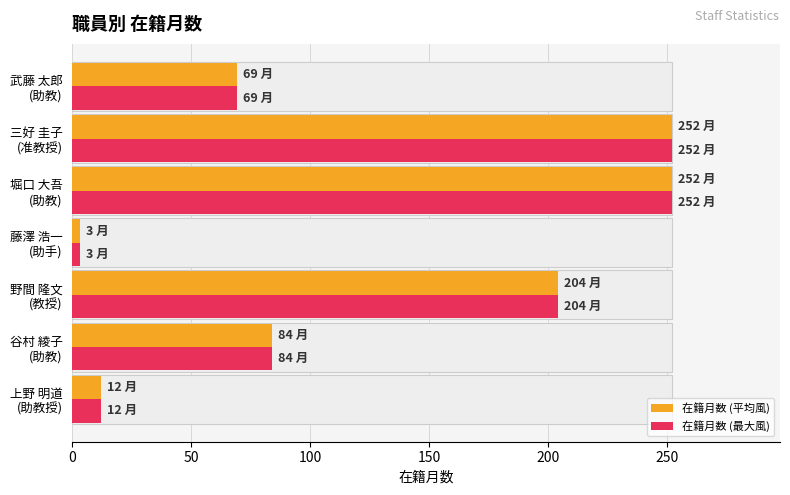

Rank the series at 藤澤 浩一 (助手) from lowest to highest value.

在籍月数 (平均風), 在籍月数 (最大風)